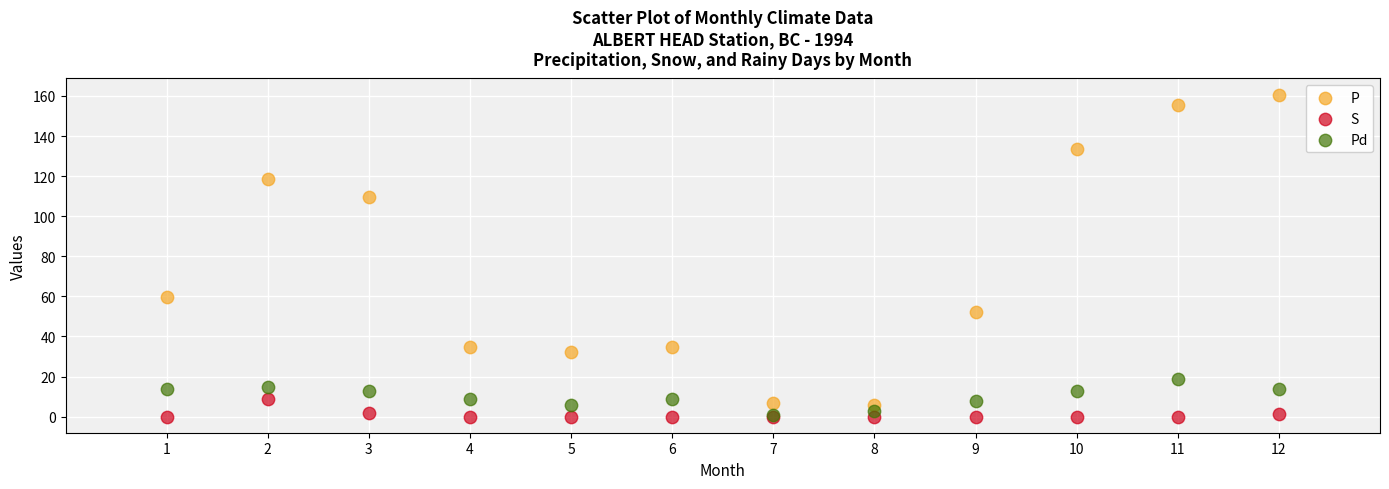

Across all series, what Y value is closest to 80?

59.6